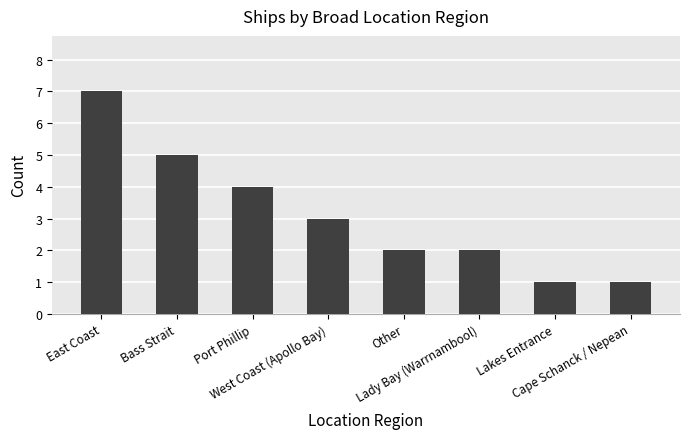

What position from the left is Lady Bay (Warrnambool)?

6